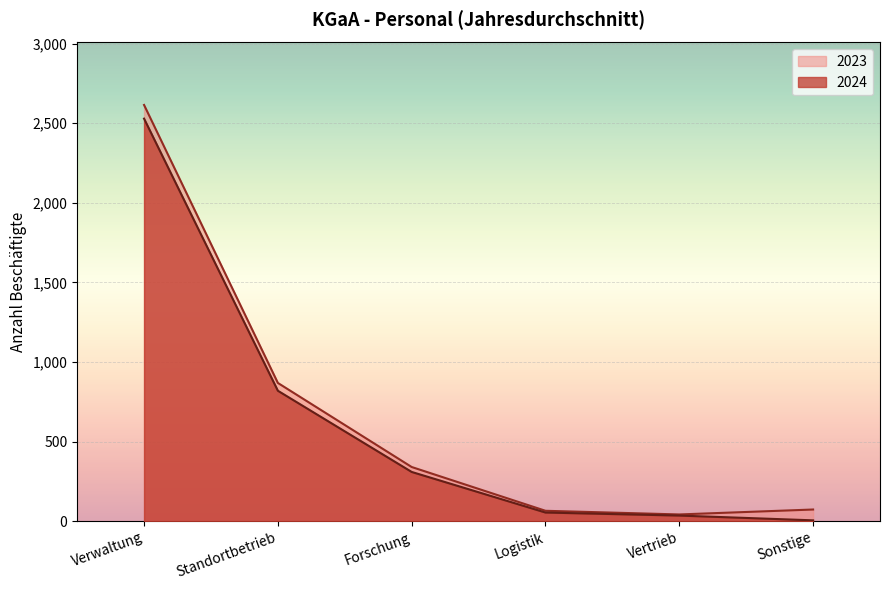

List the labels in order of 2023 value, largest first.

Verwaltung, Standortbetrieb, Forschung, Sonstige, Logistik, Vertrieb